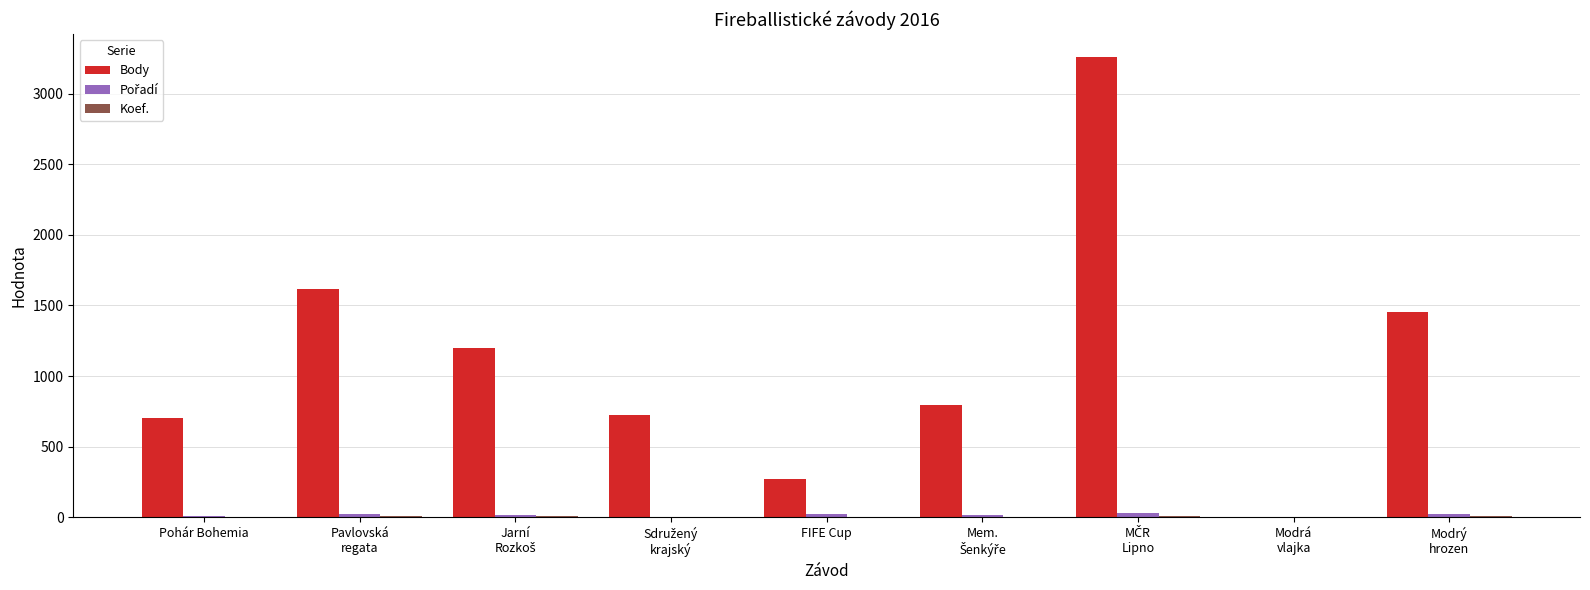

What is the highest value of the Body series?

3260